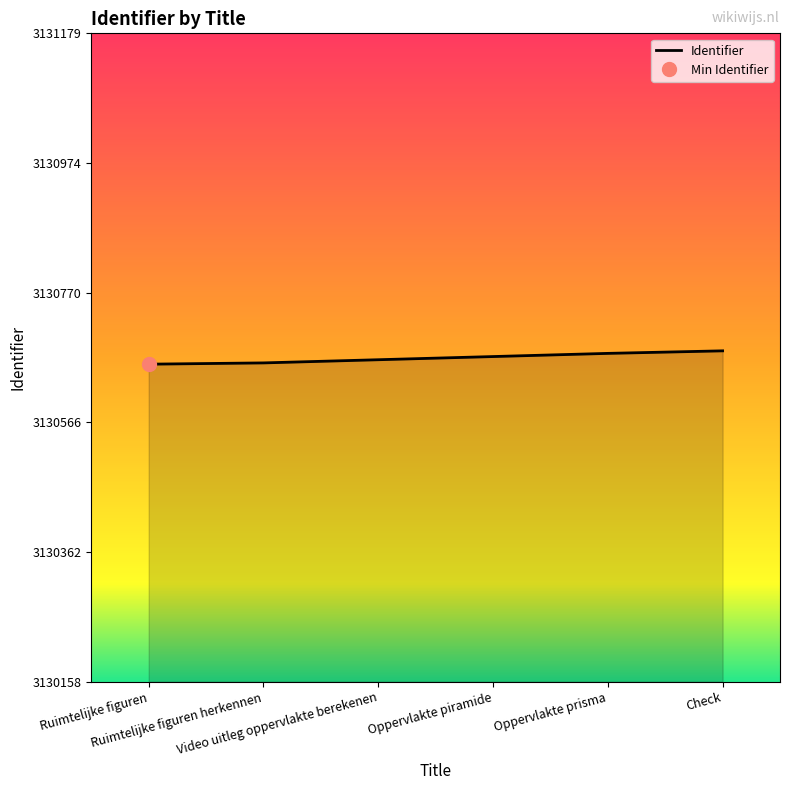

Between Oppervlakte prisma and Check, which is larger?

Check